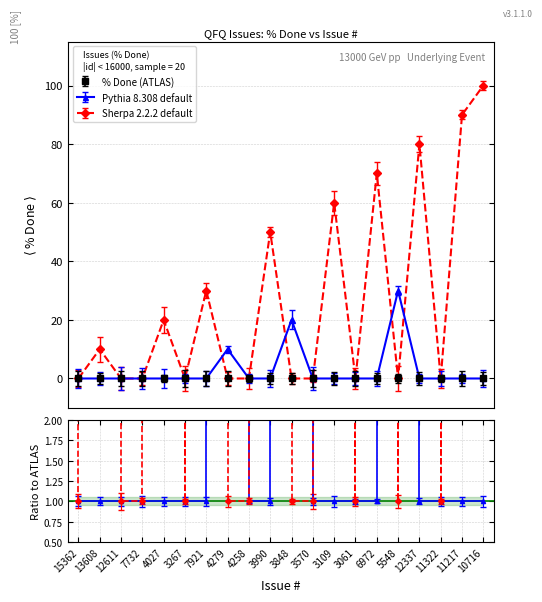

How many lines are shown in the chart?

2